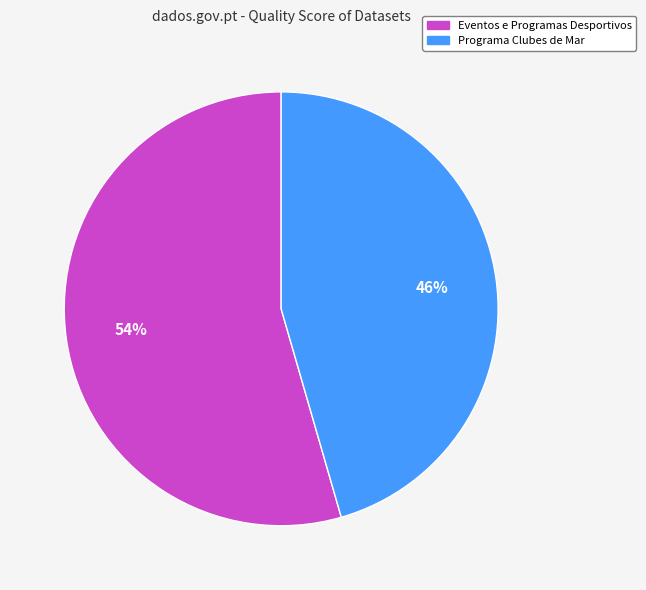

Is the sum of Eventos e Programas Desportivos and Programa Clubes de Mar greater than half?

Yes